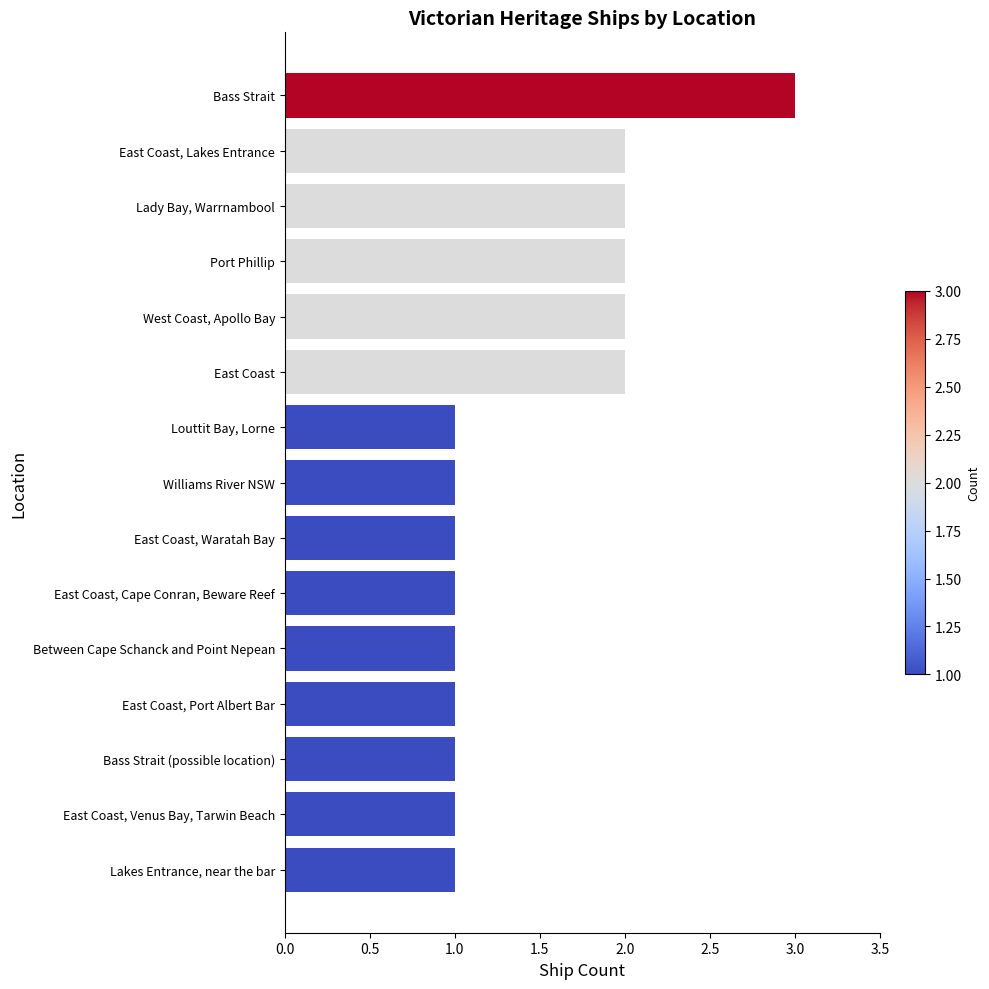

Reading top to bottom, what are all the values shown in this chart?

Bass Strait=3	East Coast, Lakes Entrance=2	Lady Bay, Warrnambool=2	Port Phillip=2	West Coast, Apollo Bay=2	East Coast=2	Louttit Bay, Lorne=1	Williams River NSW=1	East Coast, Waratah Bay=1	East Coast, Cape Conran, Beware Reef=1	Between Cape Schanck and Point Nepean=1	East Coast, Port Albert Bar=1	Bass Strait (possible location)=1	East Coast, Venus Bay, Tarwin Beach=1	Lakes Entrance, near the bar=1